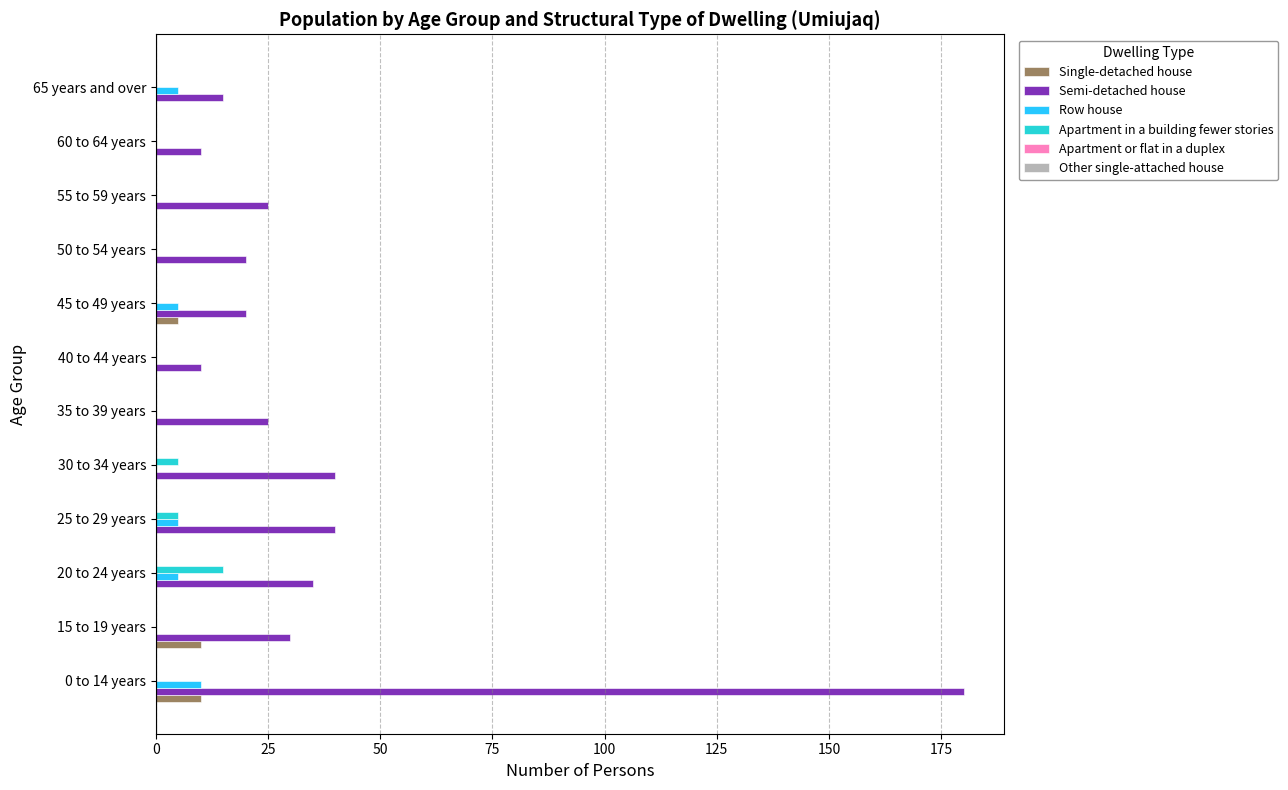

True or false: Semi-detached house has a value of 63 at 25 to 29 years.

False